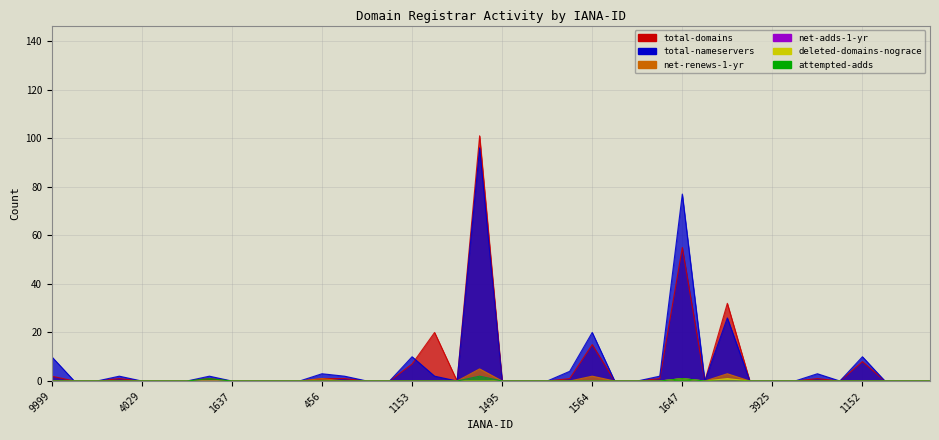

True or false: net-renews-1-yr and deleted-domains-nograce cross at least once.

False